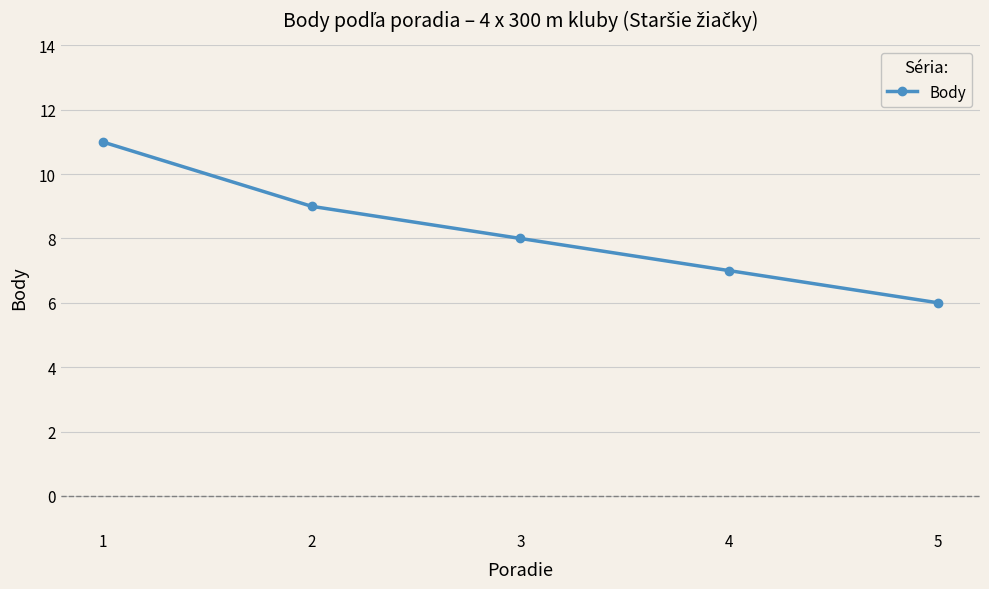

What is the difference between the values at 5 and 1?

5